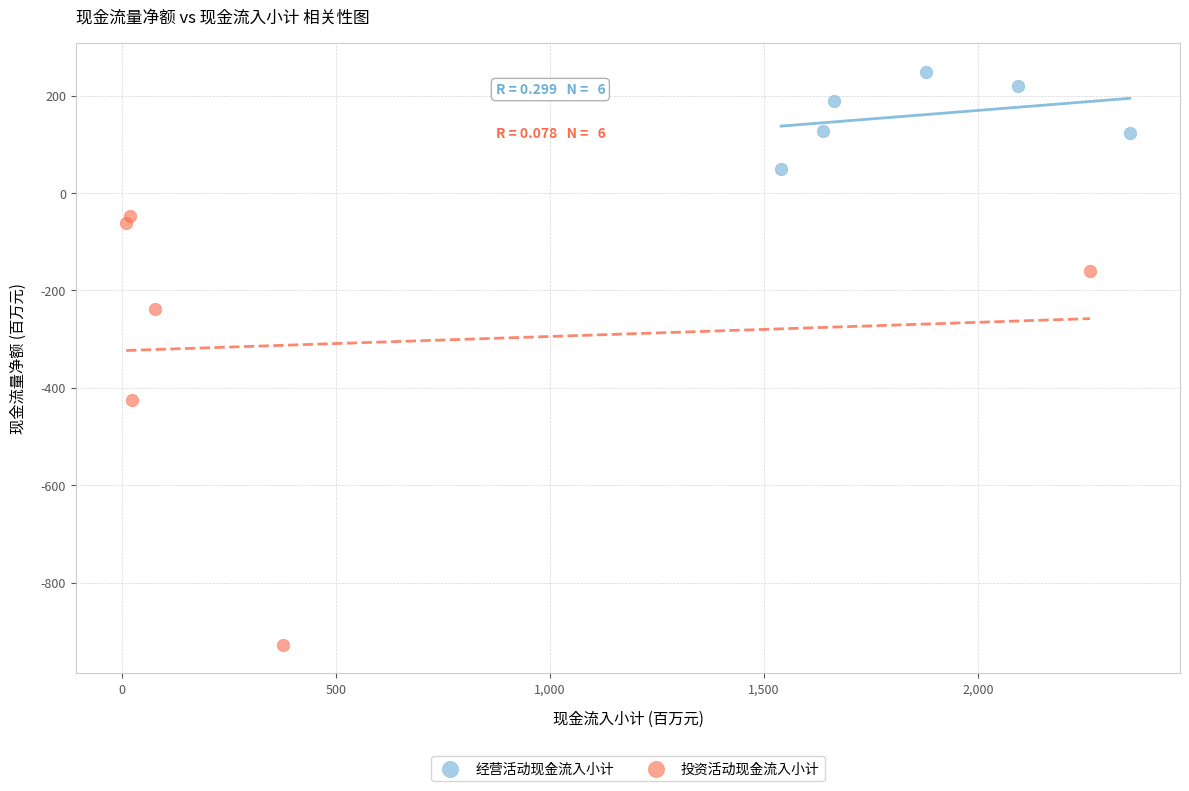

Which series reaches the maximum Y coordinate?

经营活动现金流入小计